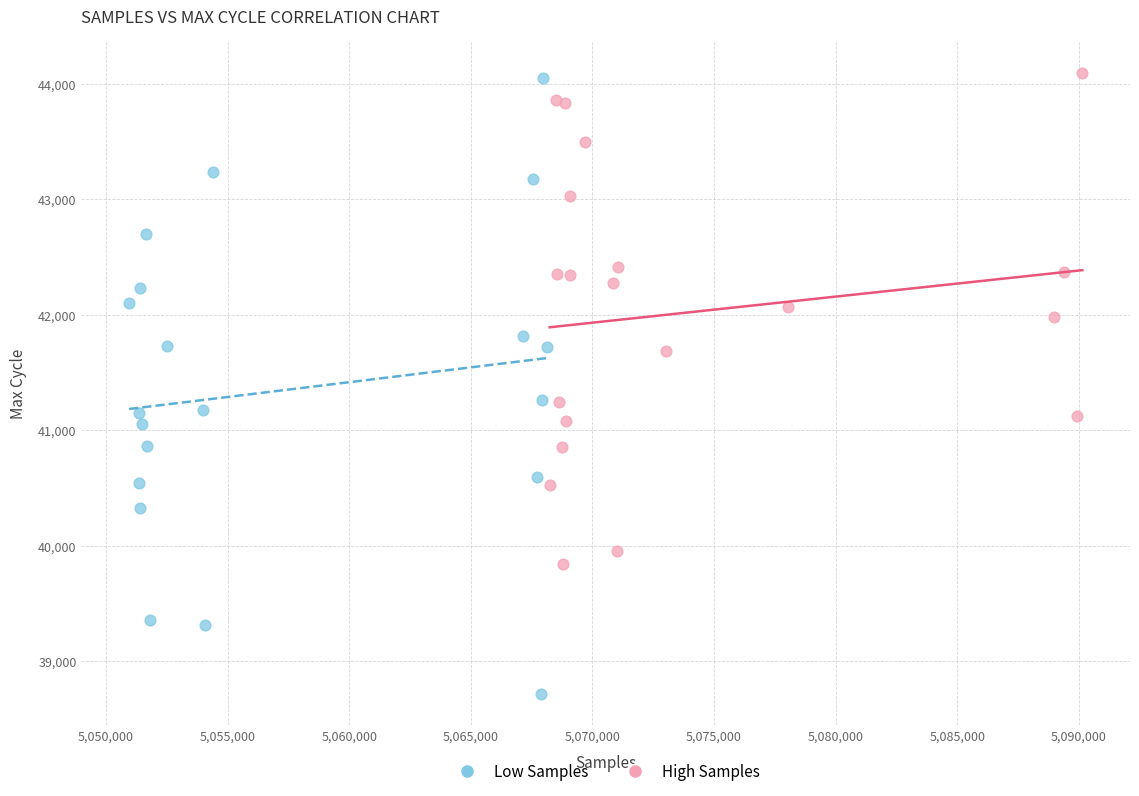

Which series has the widest spread of Y values?

Low Samples